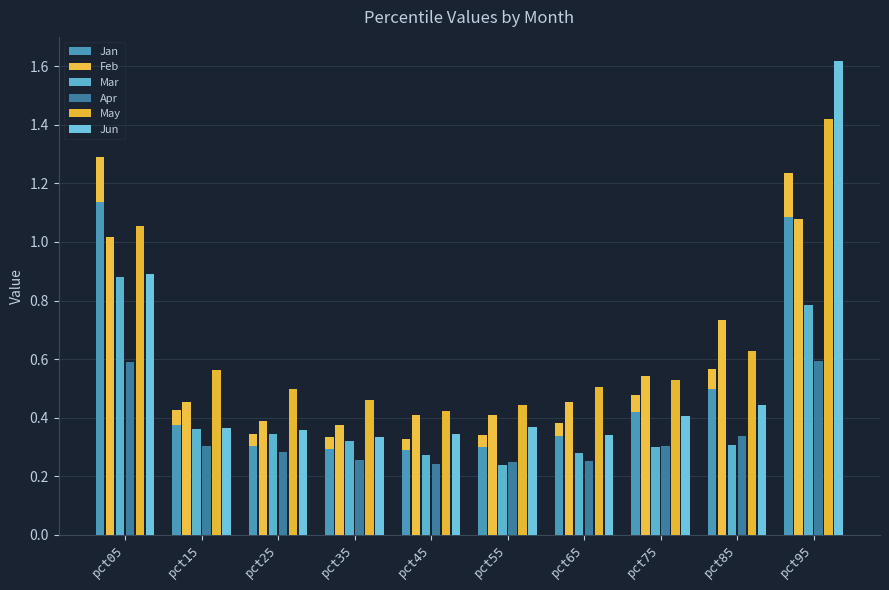

The Jun series shows 0.3 at pct65. True or false?

True